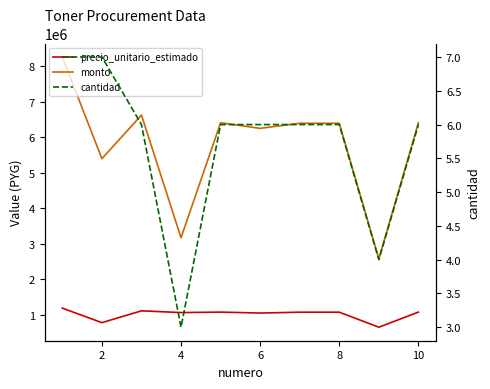

Rank the series by their maximum value, from lowest to highest.

cantidad, precio_unitario_estimado, monto